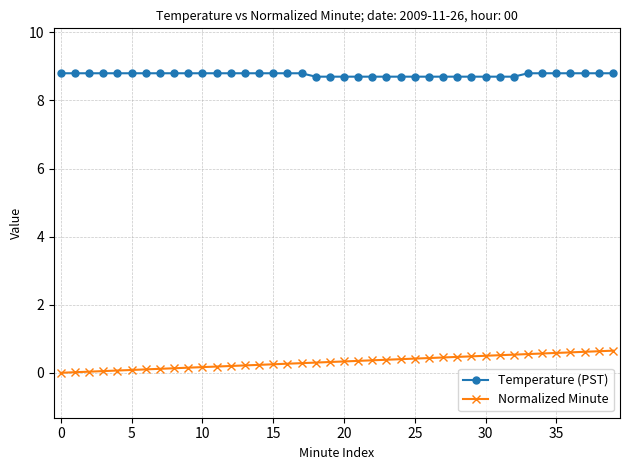

What is the value of the Temperature (PST) point at the 25th from the left?

8.7